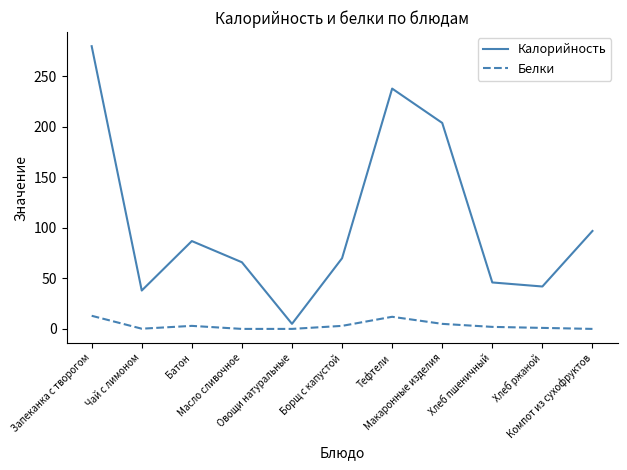

What is the sum of the Белки values at Овощи натуральные and Макаронные изделия?

5.0